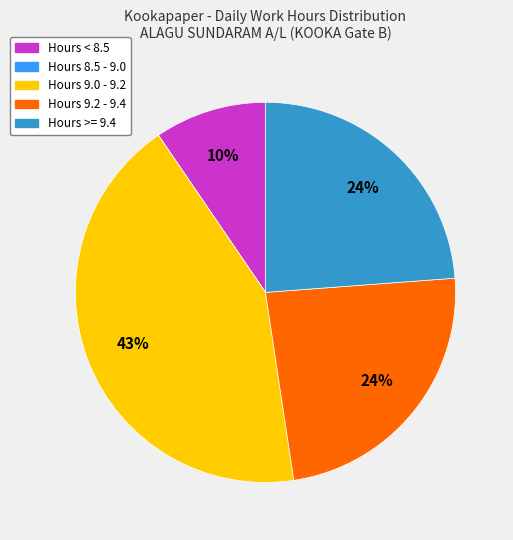

Which slice is the largest?

Hours 9.0 - 9.2